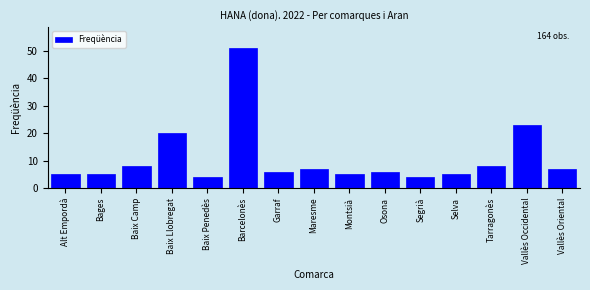

Reading left to right, extract all data points from this chart.

5	5	8	20	4	51	6	7	5	6	4	5	8	23	7